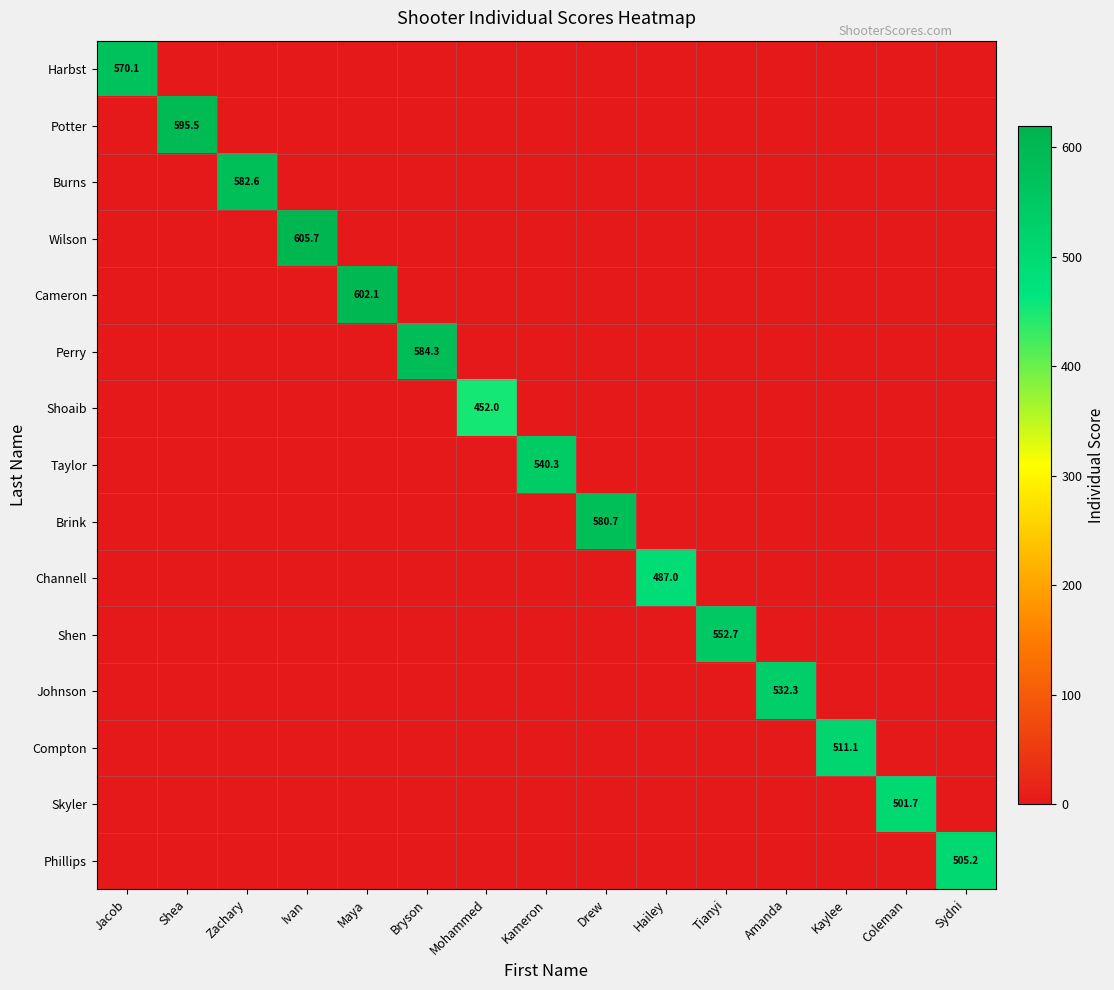

The value of Potter at Shea is 595.5. True or false?

True